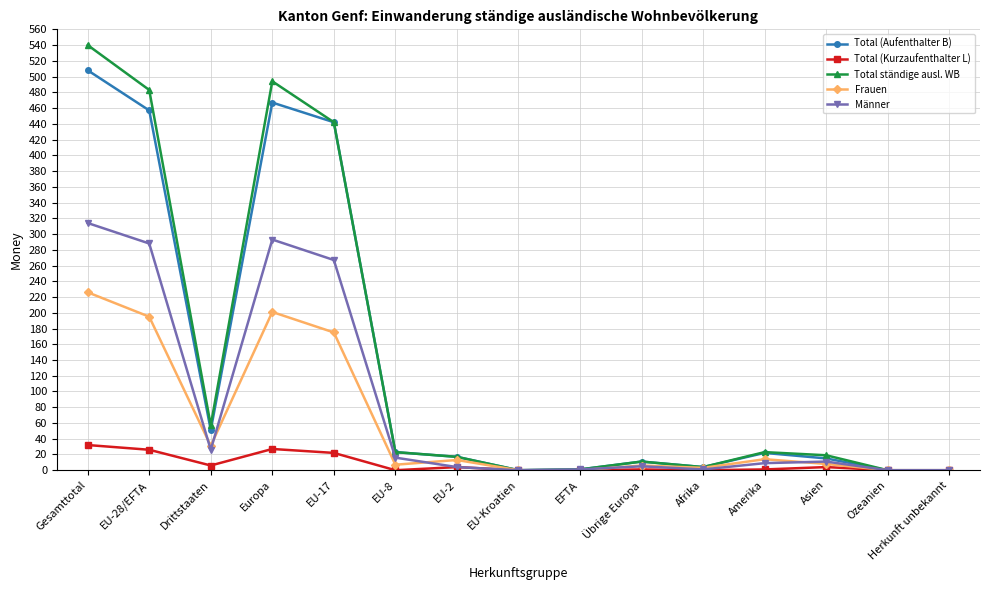

Rank the series by their maximum value, from lowest to highest.

Total (Kurzaufenthalter L), Frauen, Männer, Total (Aufenthalter B), Total ständige ausl. WB